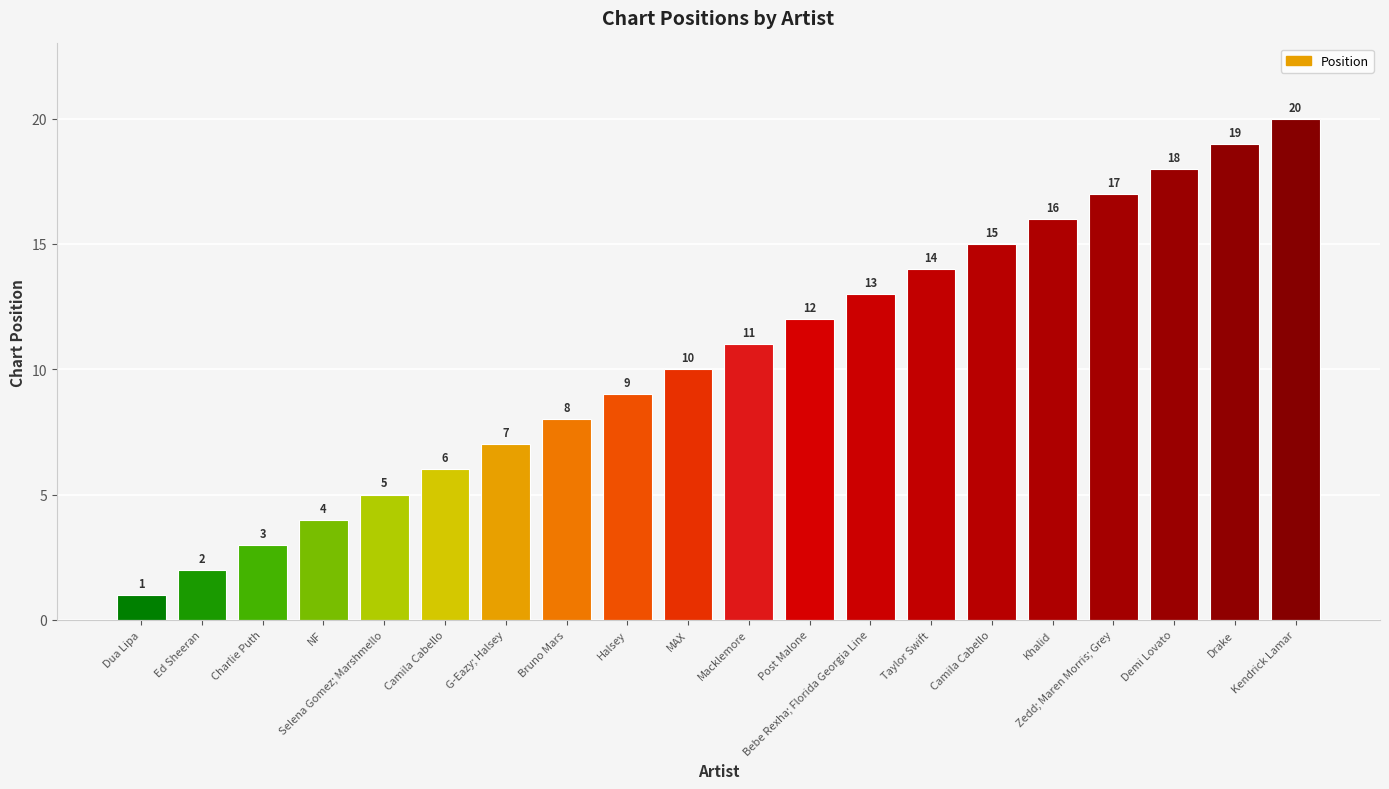

How many series are shown in this chart?

1